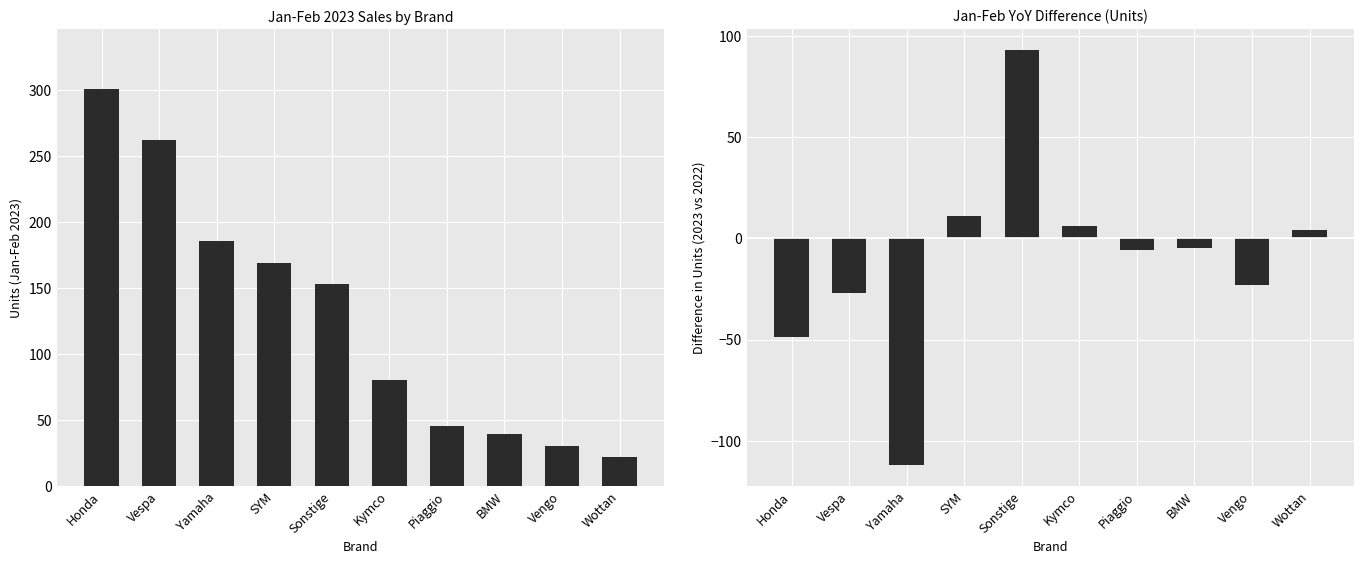

What is the difference between the 2023 Jan-Feb values at Vespa and Honda?

39